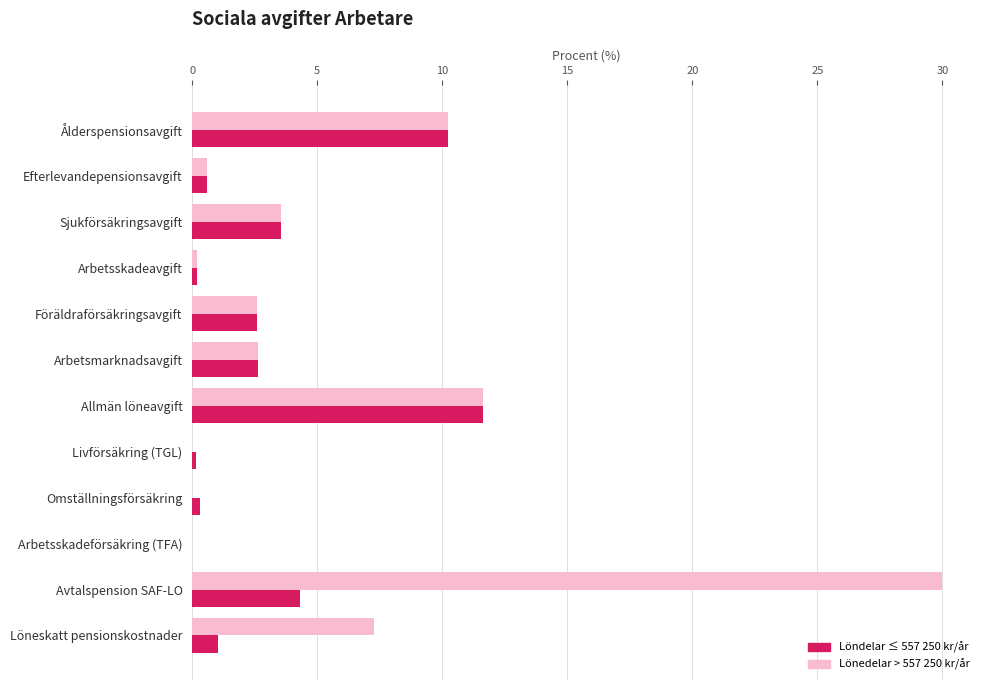

Which label corresponds to the largest value in the chart?

Avtalspension SAF-LO